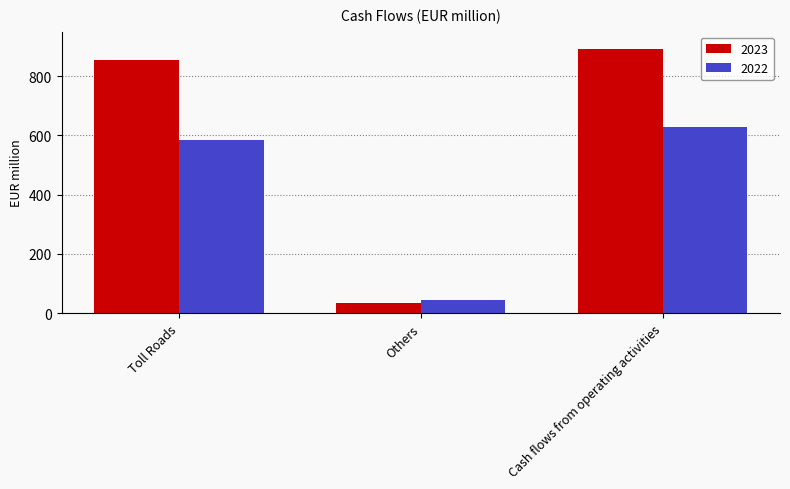

How many bars are there in each group?

2